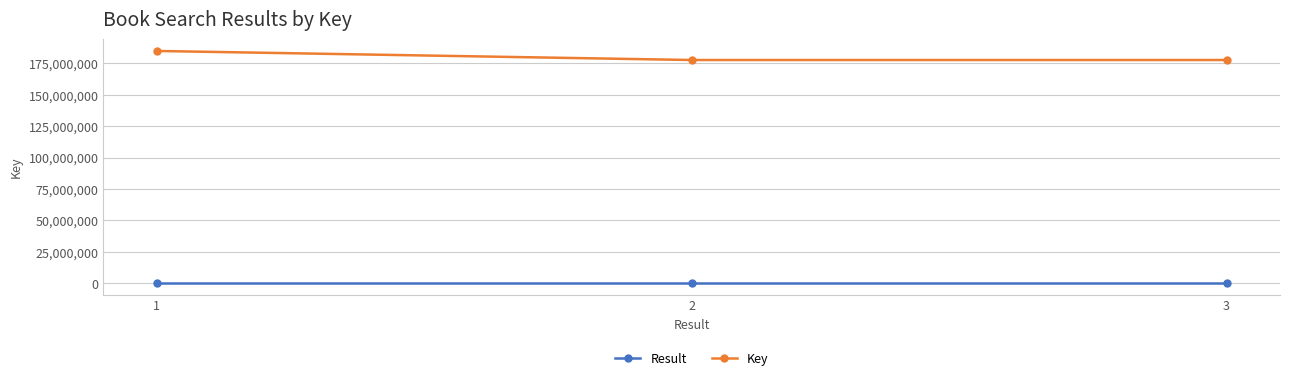

What is the sum of the Key values at 2 and 1?

362433575